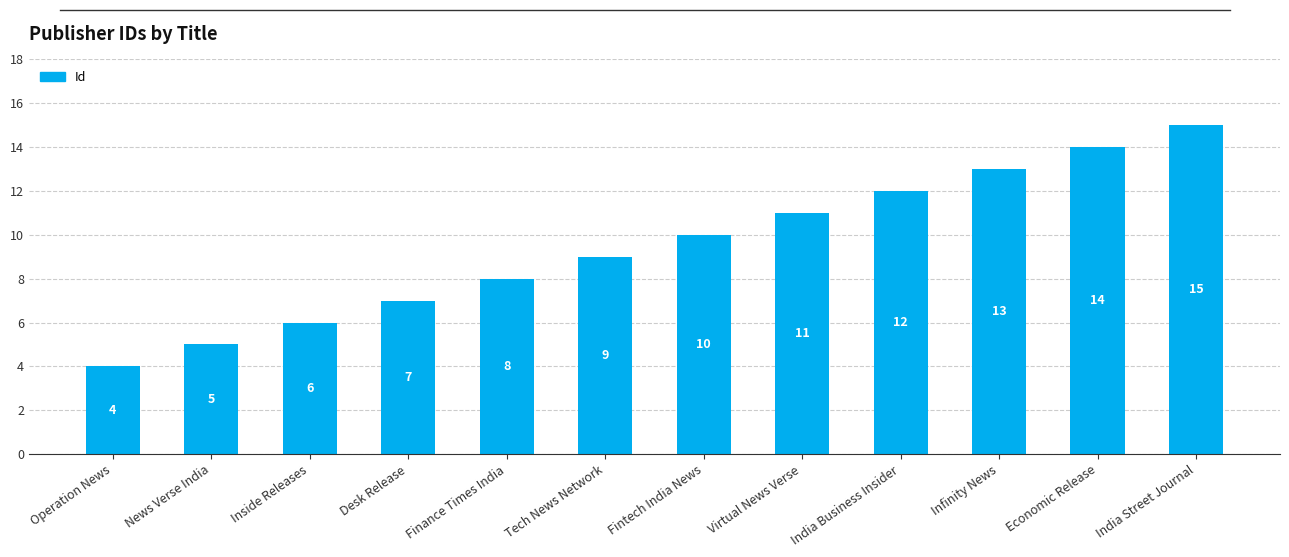

At which label is the value closest to 9?

Tech News Network